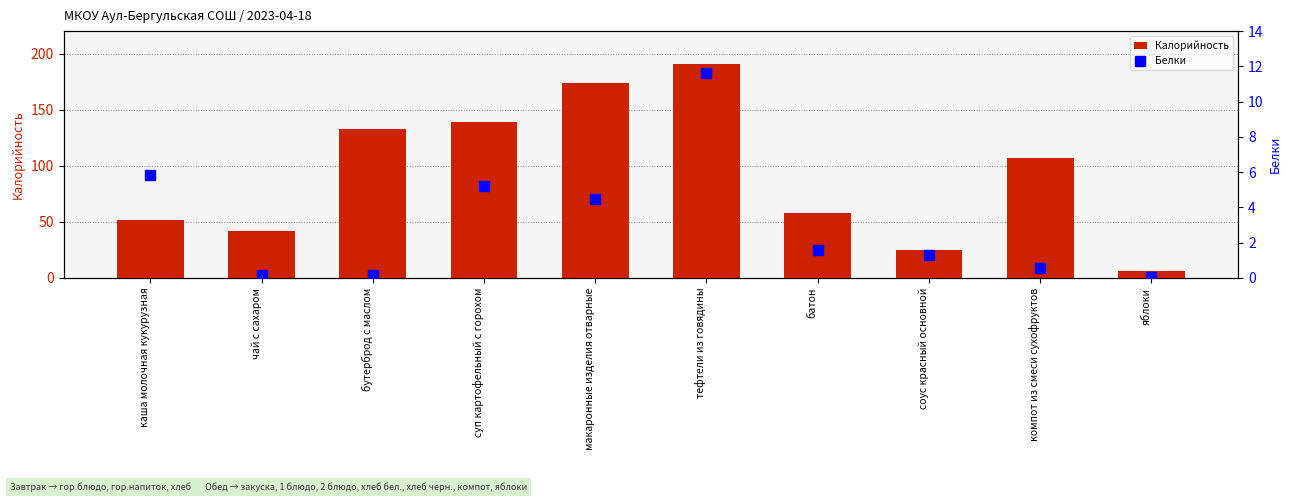

Where is Белки nearest to the value 5?

суп картофельный с горохом